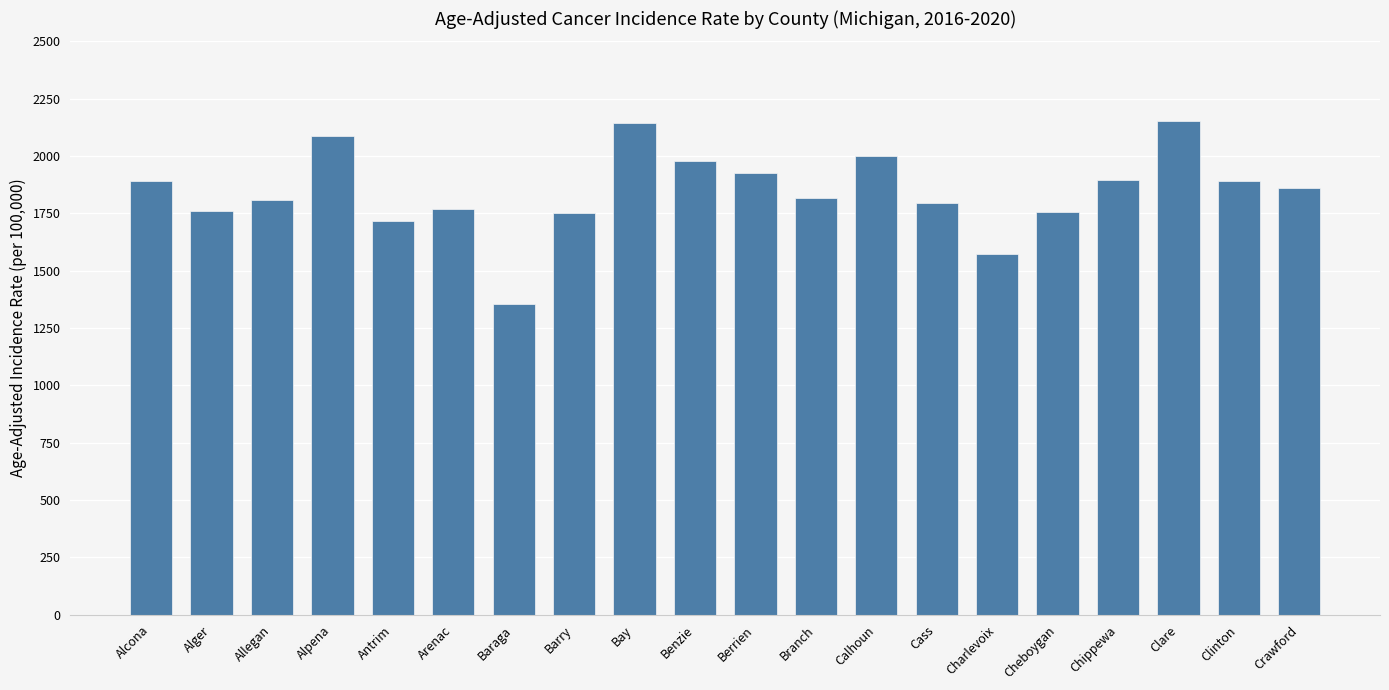

What is the difference between the maximum and minimum values?

796.5